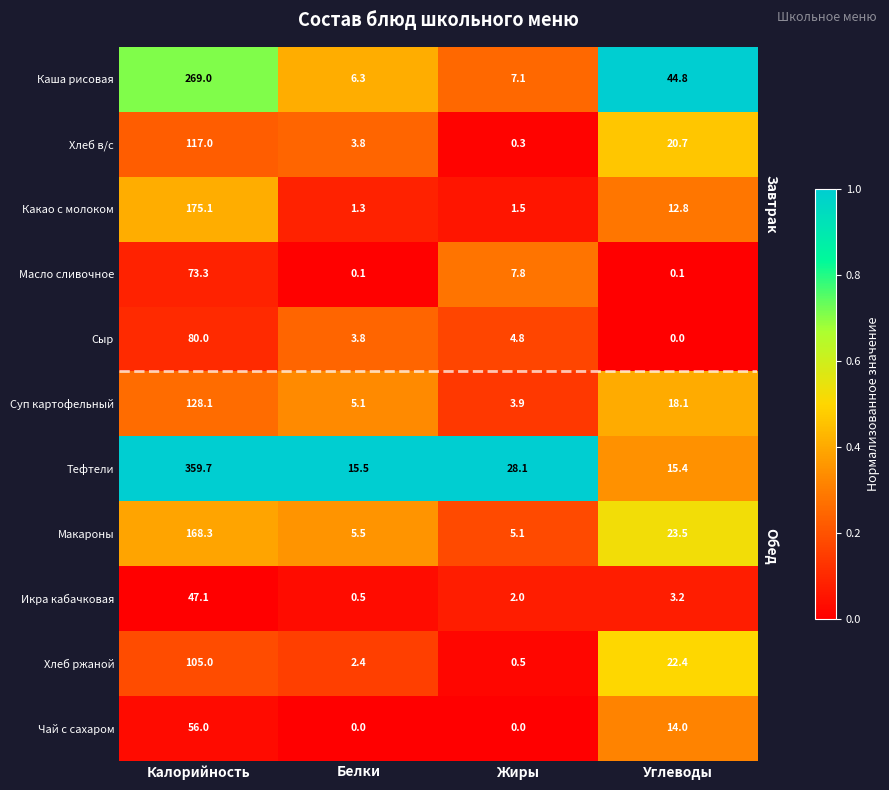

What is the spread (max minus min) of values at Белки?

15.5